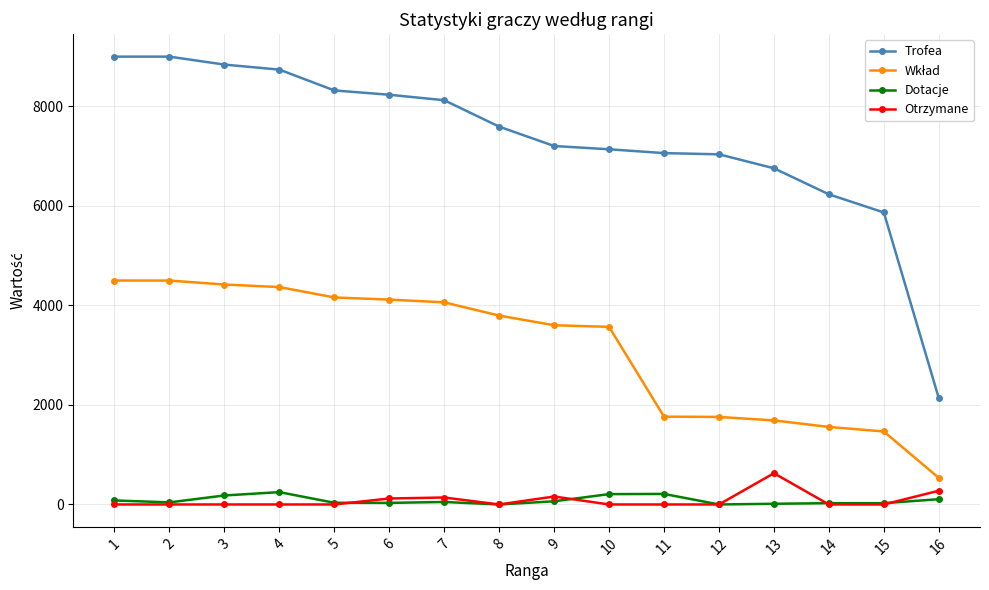

Which series has the largest range (max minus min)?

Trofea